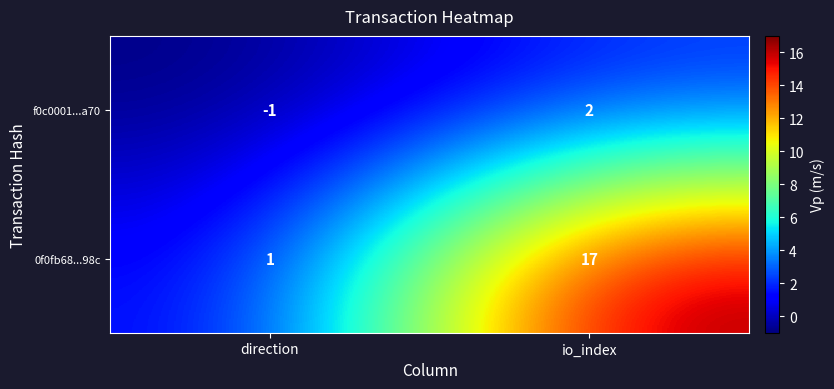

Between direction and io_index, which series saw the biggest shift?

0f0fb68...98c